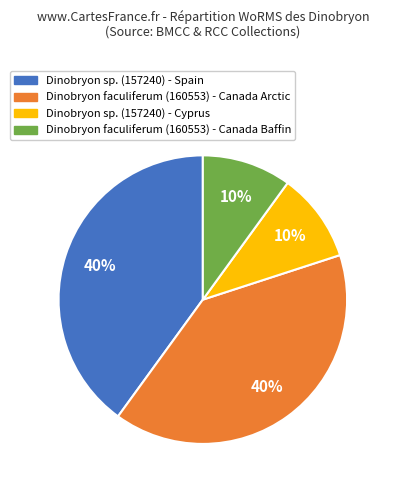

Is there any slice that represents more than half of the pie?

No